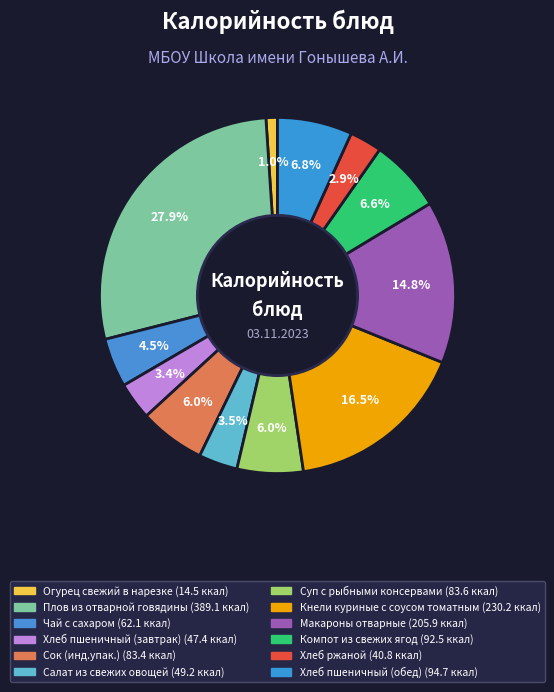

How many slices are in this pie chart?

12